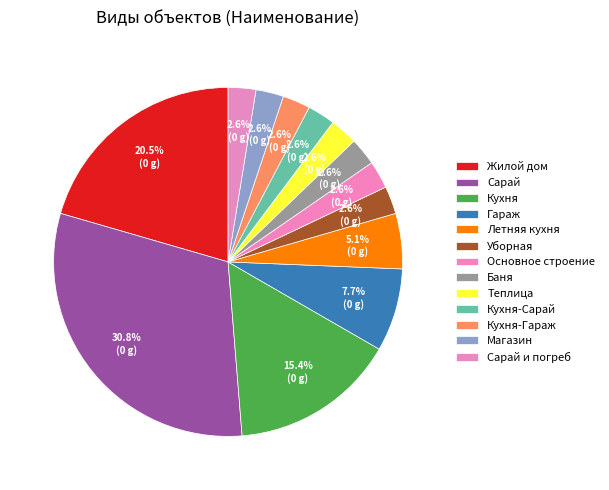

Does Баня represent more than half of the total?

No